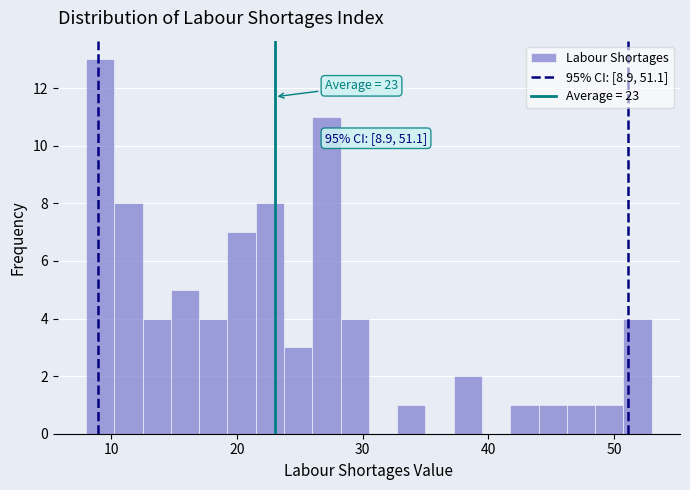

Around what value on the x-axis is the tallest bar? Give the approximate position of its centre, as read against the axis.

9